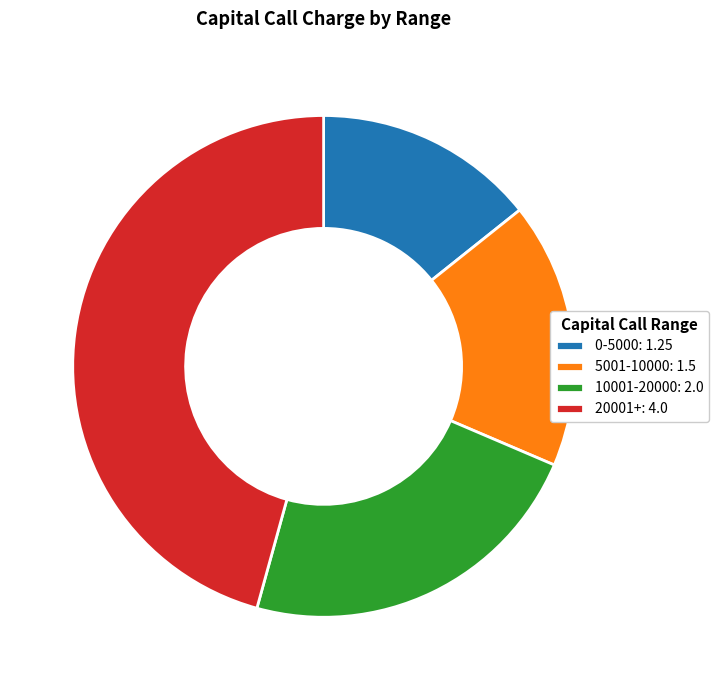

Is it true that 5001-10000: 1.5 is 22% of the pie?

False